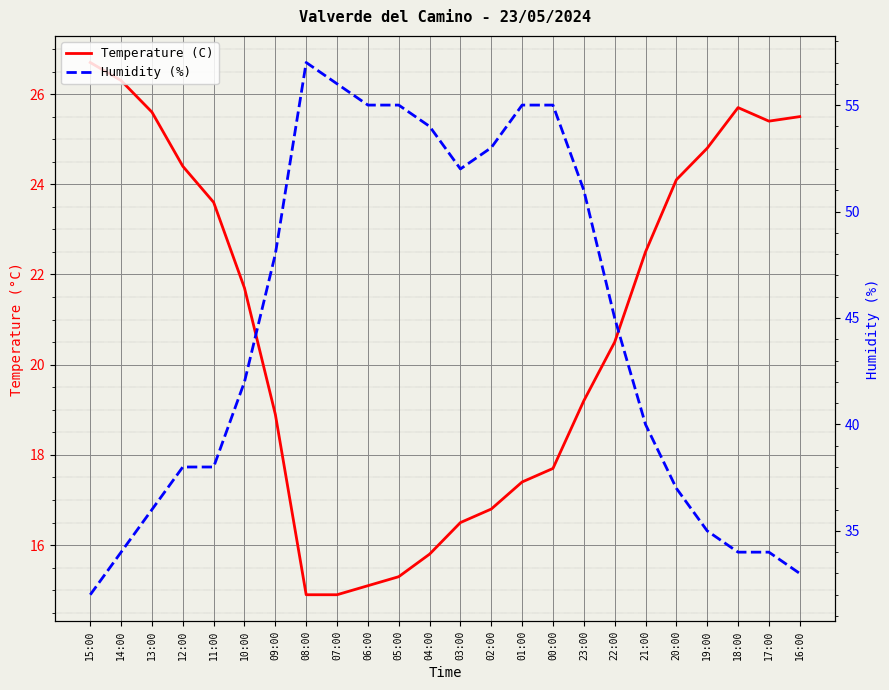

What is the value of the Humidity (%) point at the 17th from the left?

51.0